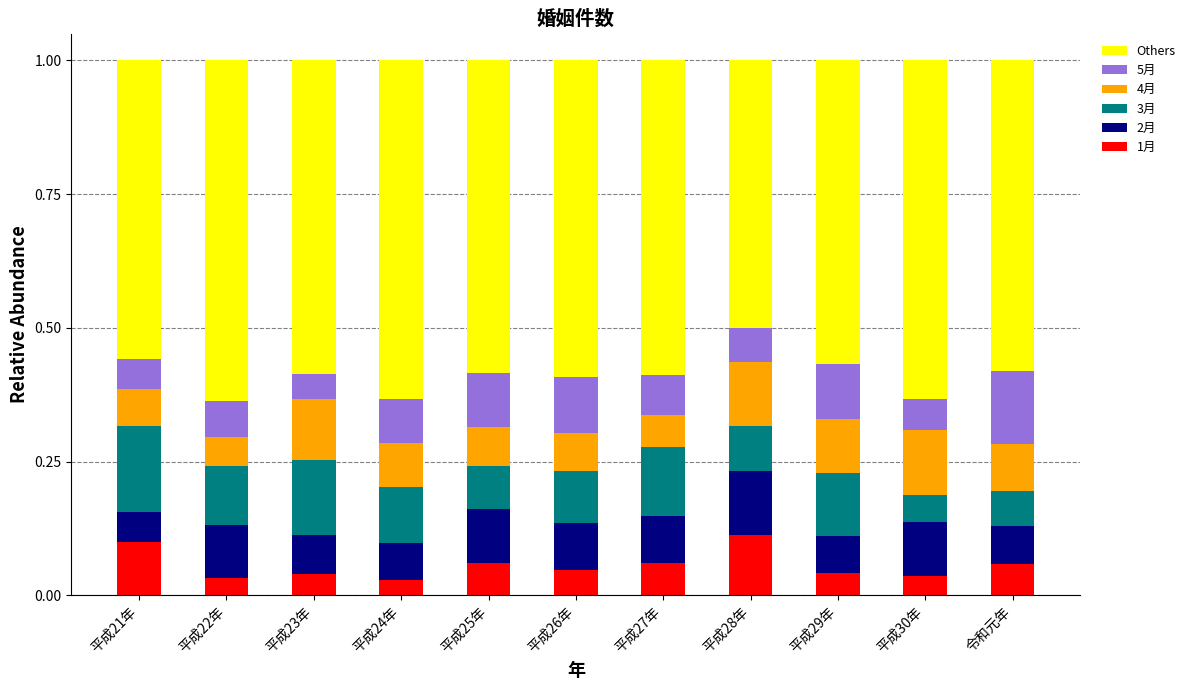

True or false: 1月 has a value of 0.1 at 令和元年.

True